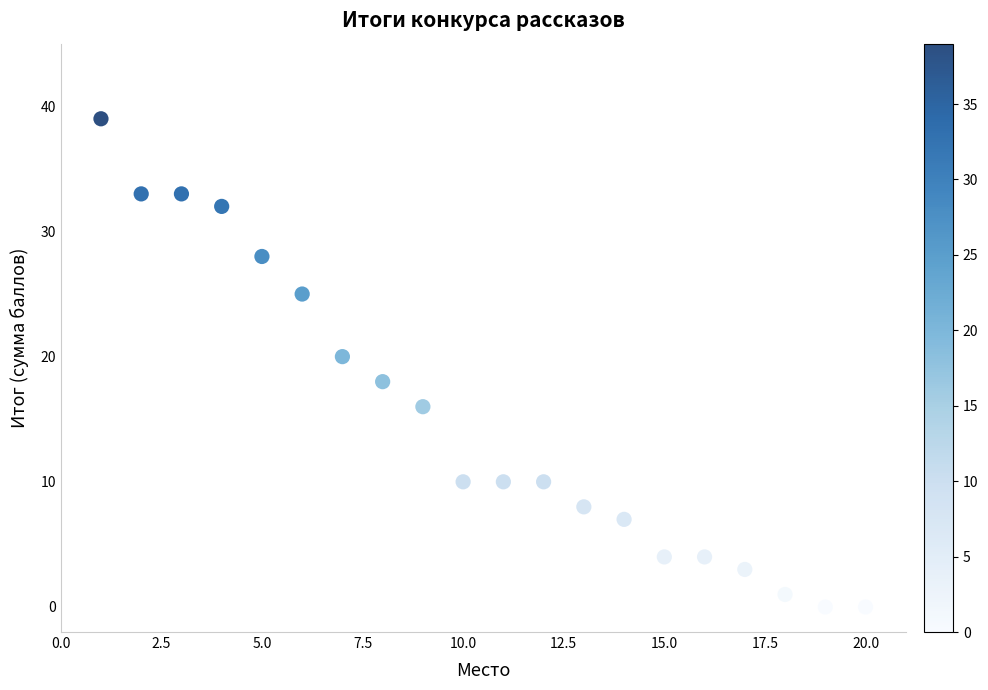

What is the range of X values (max minus min)?

19